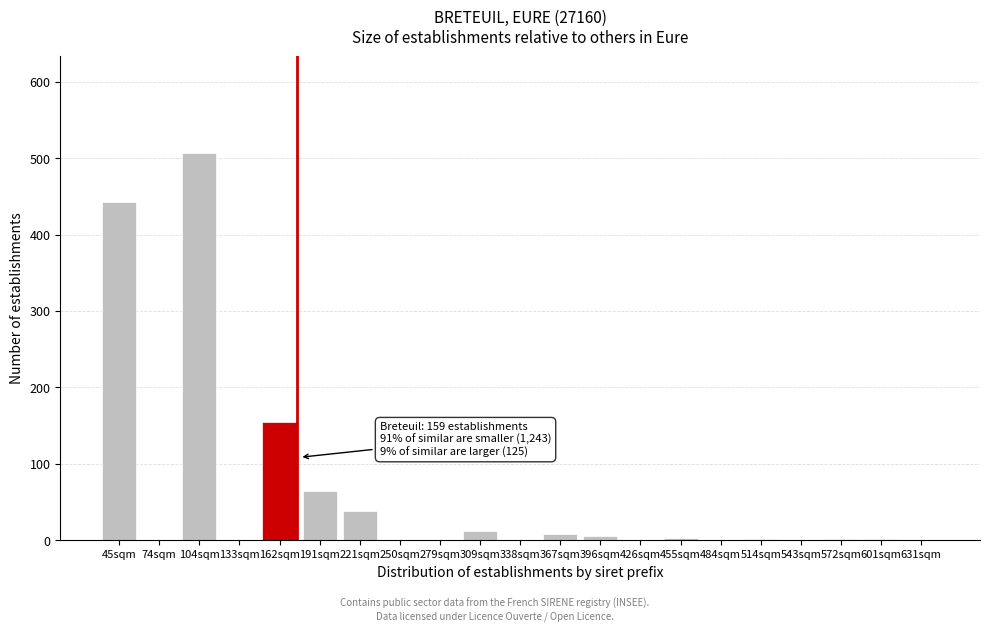

What is the change in value from 162sqm to 543sqm?

-155